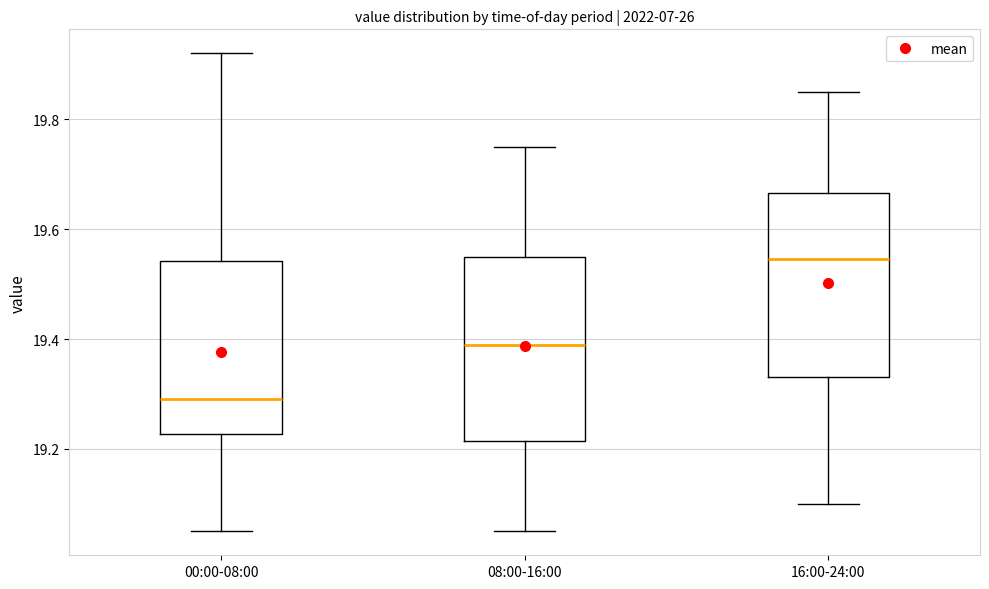

Which box has the lowest median line?

00:00-08:00